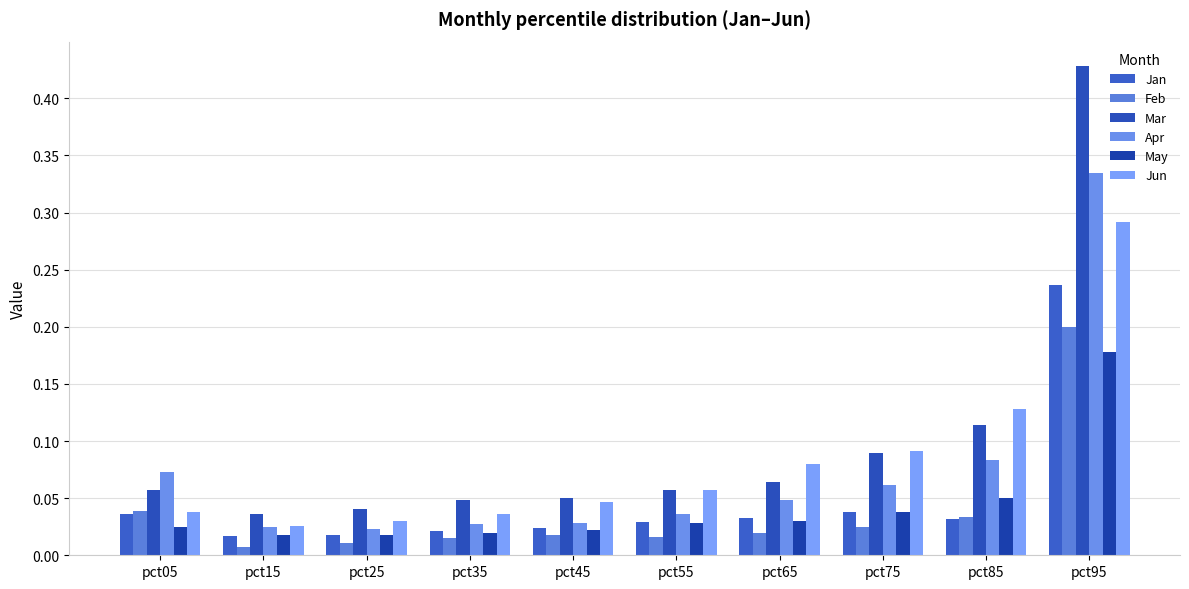

Is it true that Feb equals 0.3 at pct95?

False